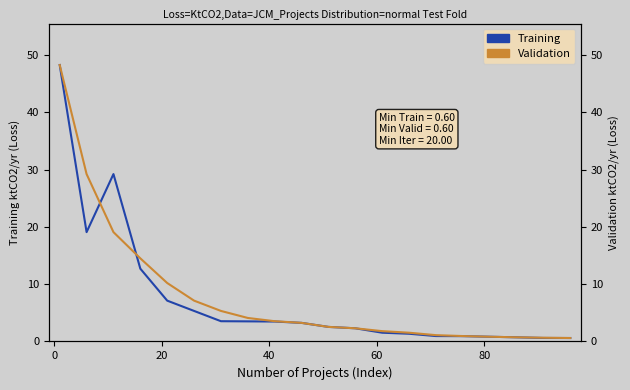

How many intersections are there between Training and Validation?

2